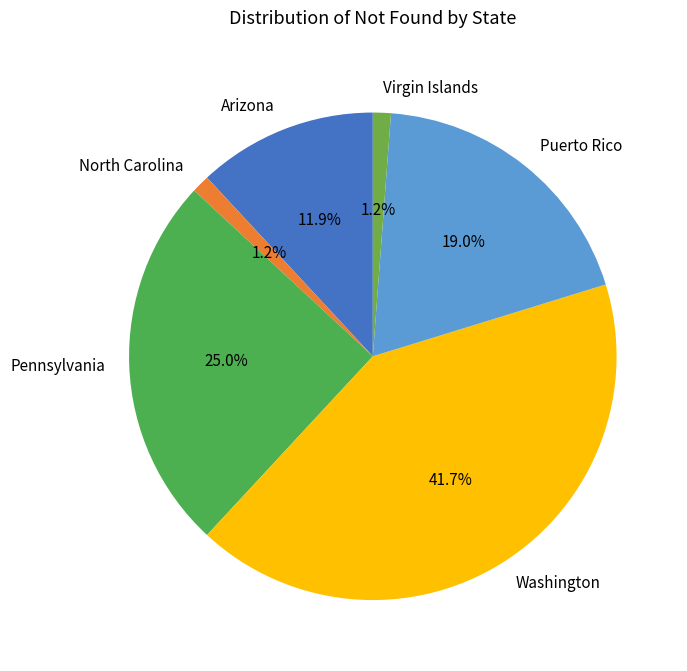

Does Virgin Islands account for over 50% of the chart?

No